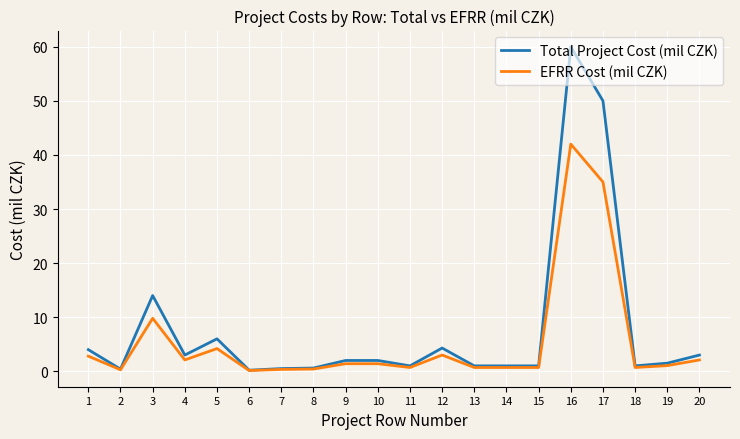

At which category does Total Project Cost (mil CZK) reach its first local peak?

3